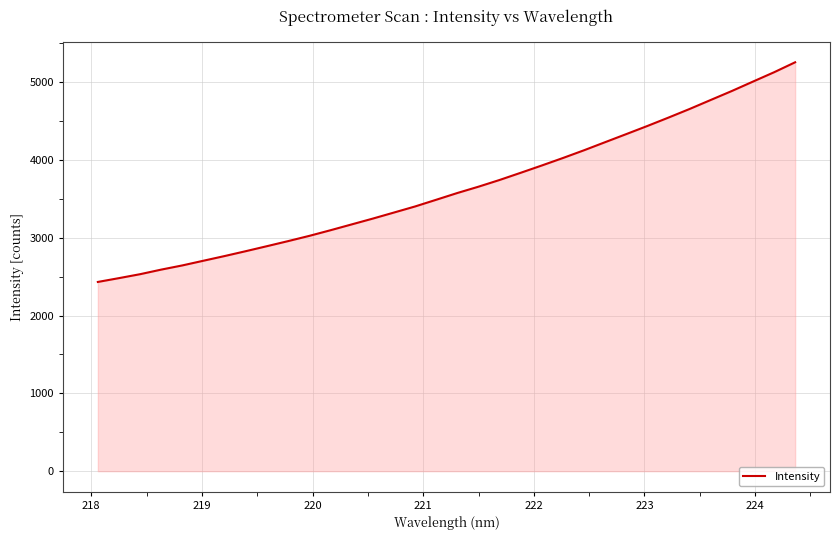

What is the sum of all values?

123686.9